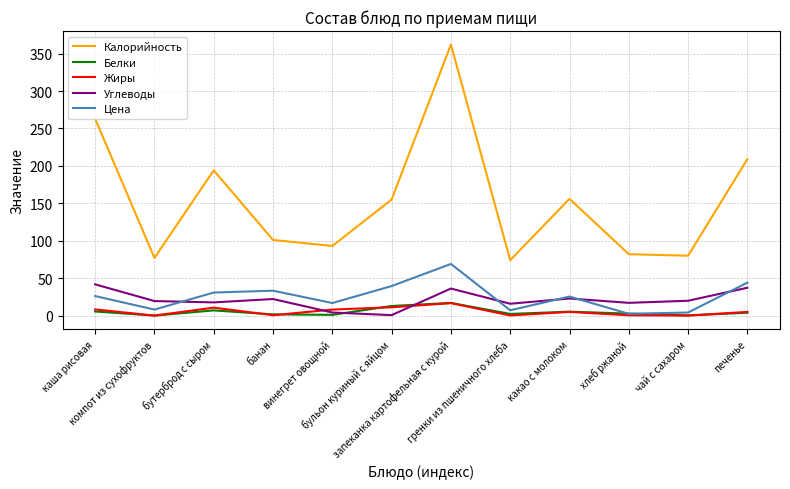

Does the chart display data point markers on the line(s)?

No